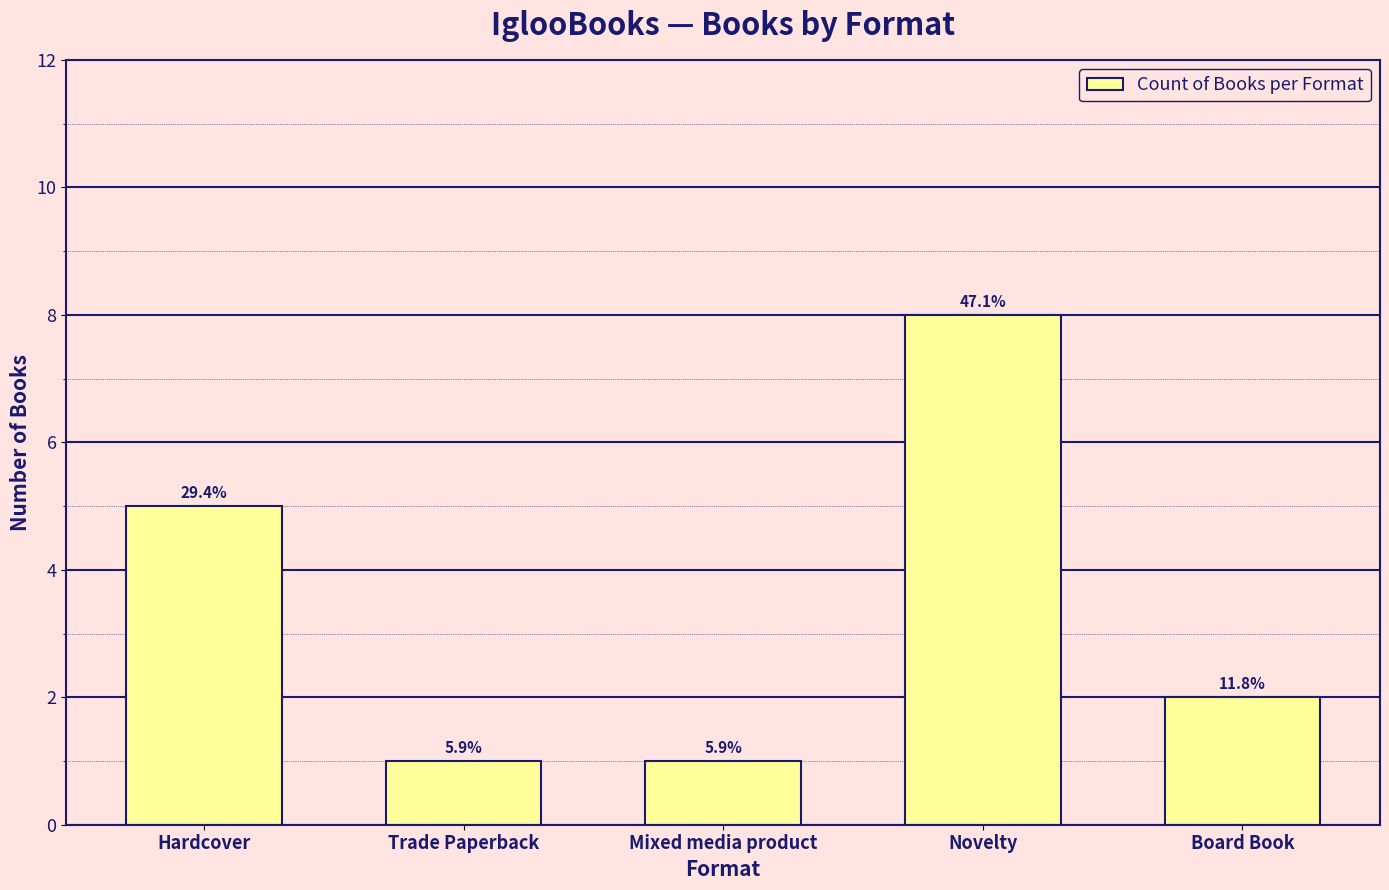

Are the bars horizontal?

No